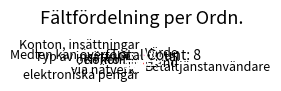

Does Värde represent more than half of the total?

No